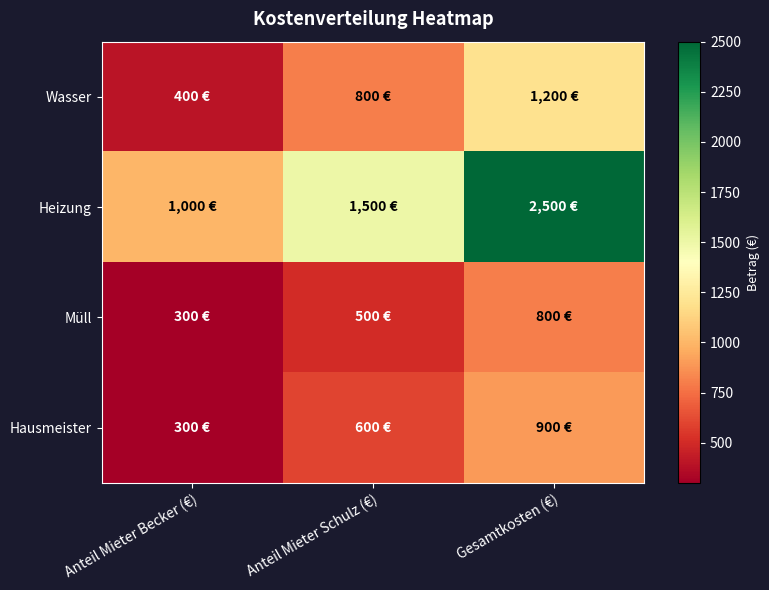

Rank the series at Anteil Mieter Becker (€) from lowest to highest value.

Müll, Hausmeister, Wasser, Heizung